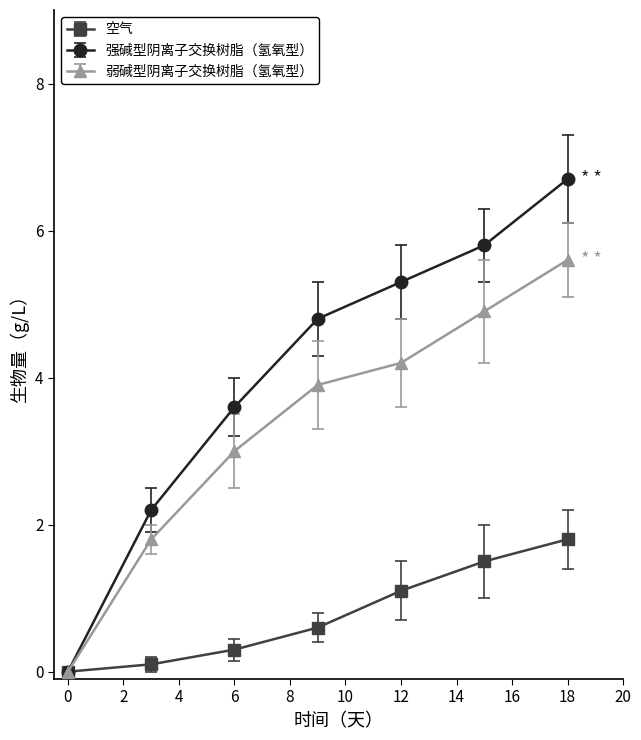

Which series has the widest spread of values?

强碱型阴离子交换树脂（氢氧型）